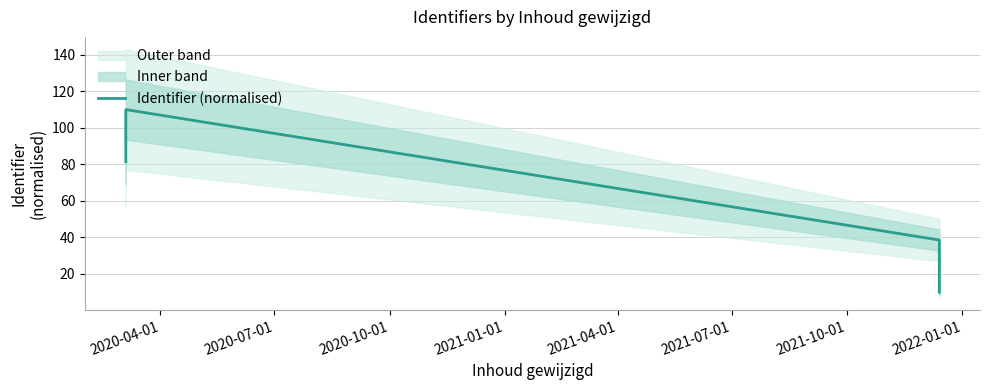

What is the maximum value shown in the chart?

110.0